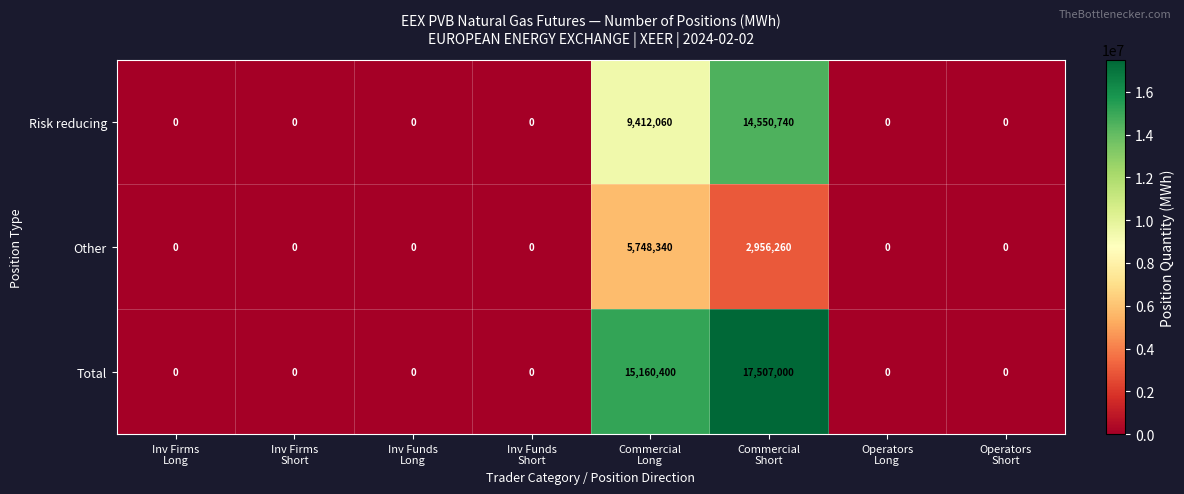

Reading left to right, what are all the values shown in this chart?

Risk reducing: 0	0	0	0	9412060	14550740	0	0
Other: 0	0	0	0	5748340	2956260	0	0
Total: 0	0	0	0	15160400	17507000	0	0